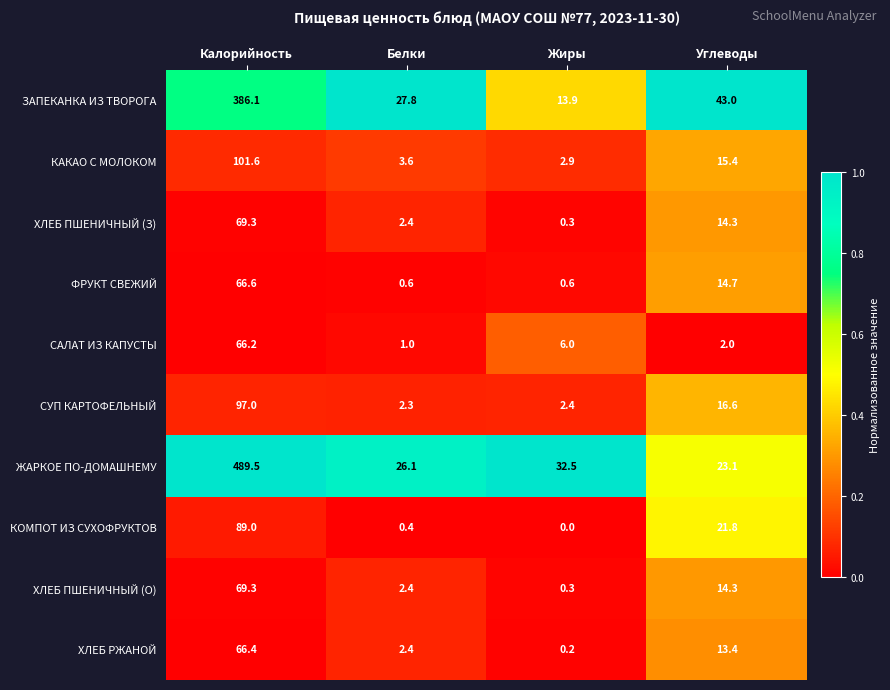

What is the difference between the second highest and minimum values in the ЗАПЕКАНКА ИЗ ТВОРОГА series?

29.1